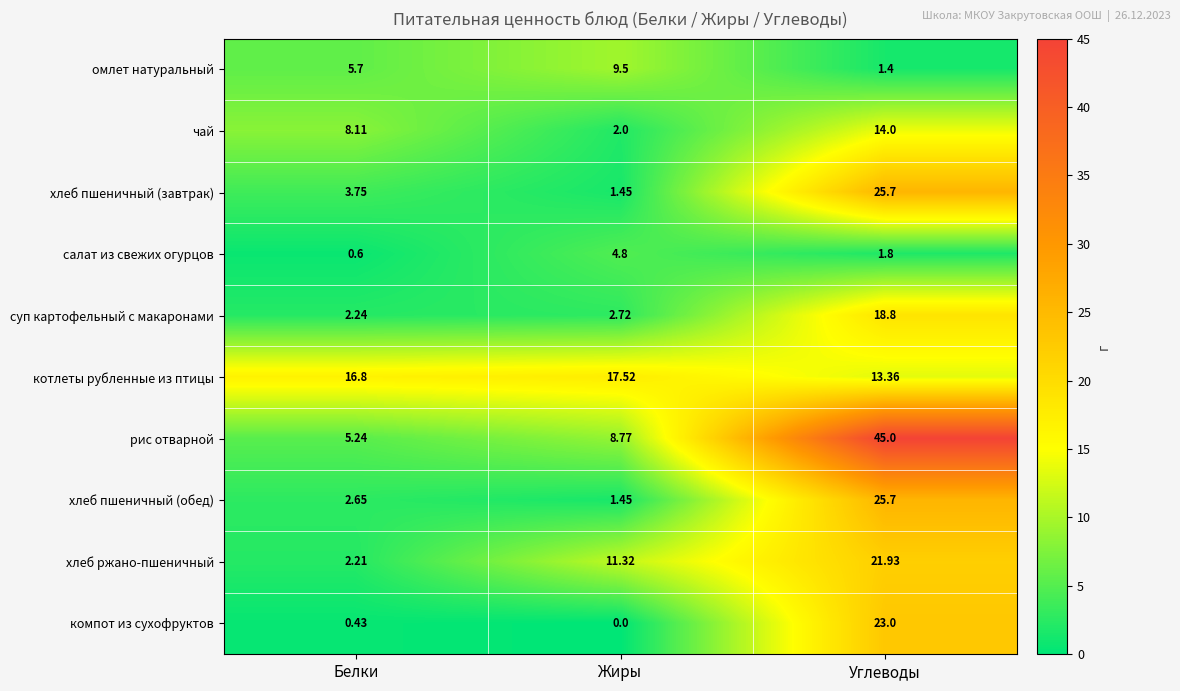

Where is котлеты рубленные из птицы nearest to the value 15?

Углеводы